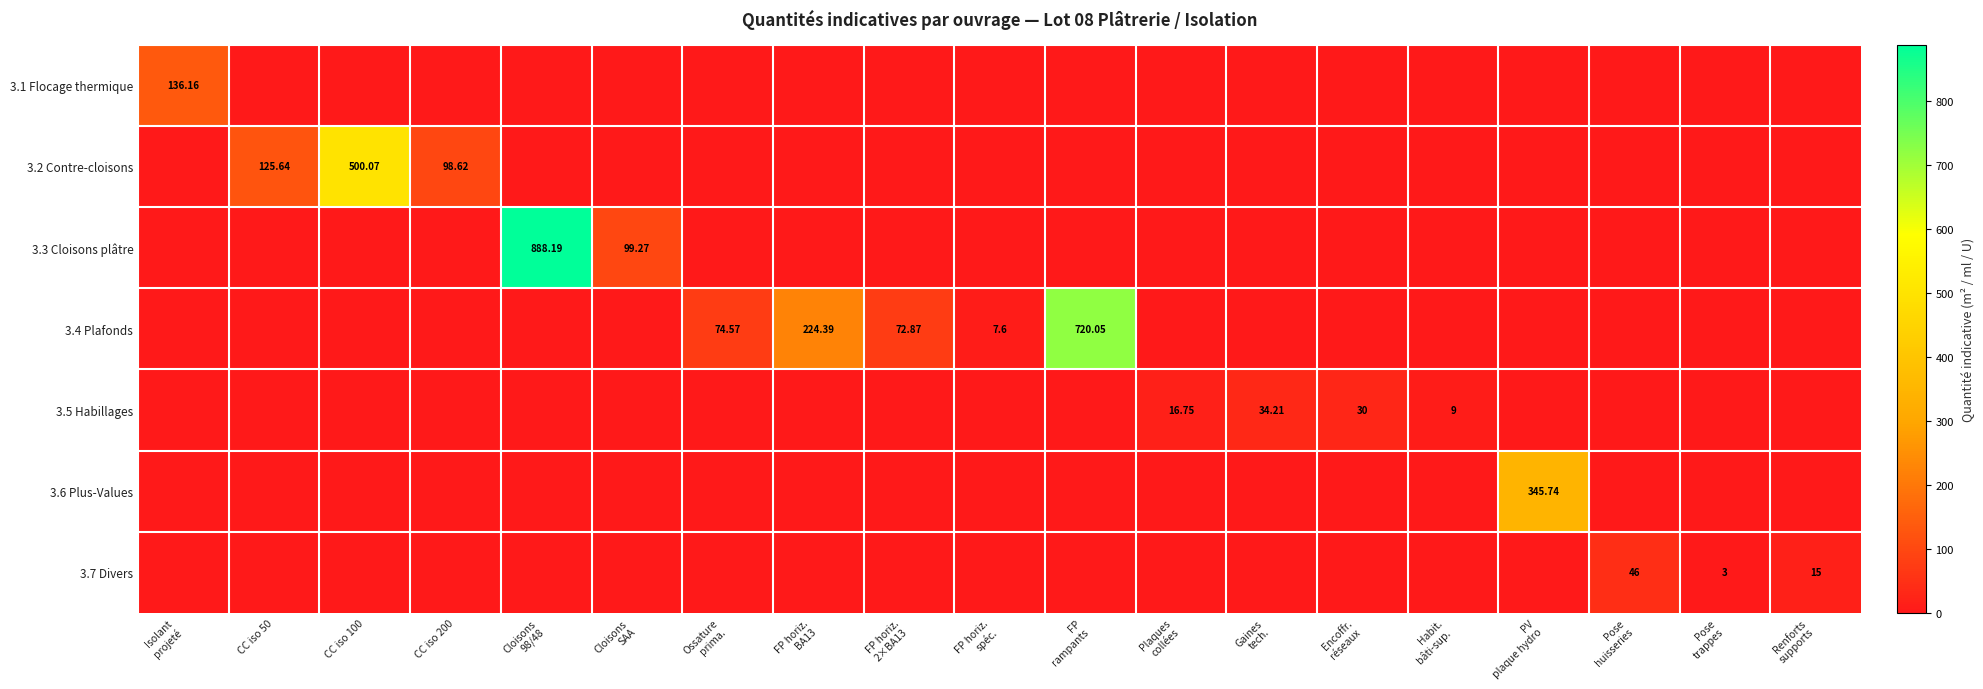

Which series has the largest total across all categories?

3.4 Plafonds